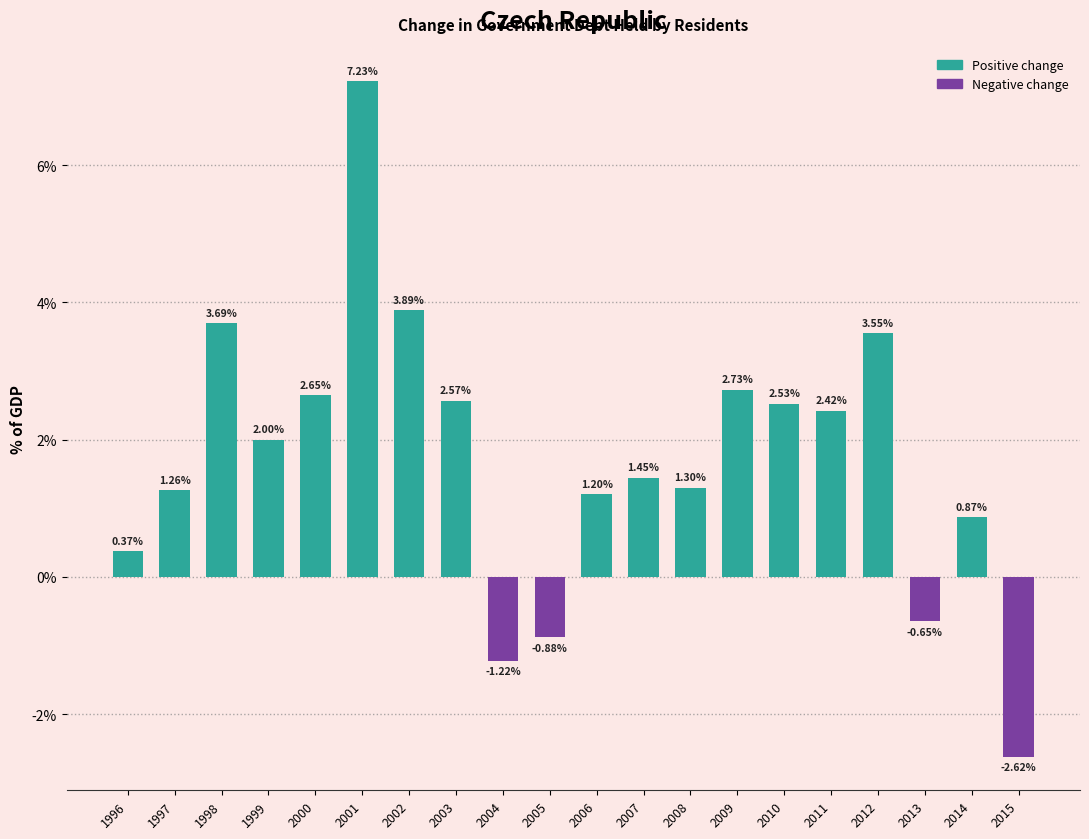

How many data points does each series have?

20